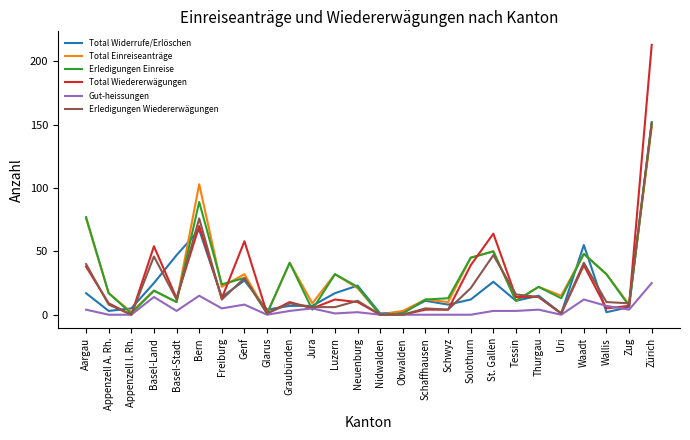

At which label does Total Wiedererwägungen reach its peak?

Zürich